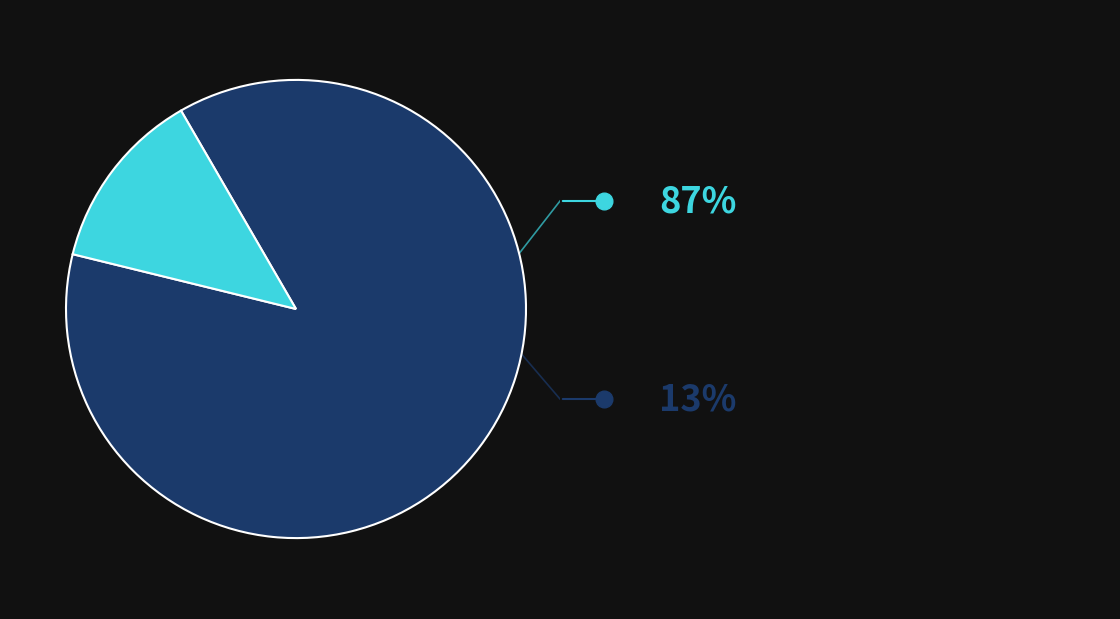

Is there a majority slice in this chart?

Yes